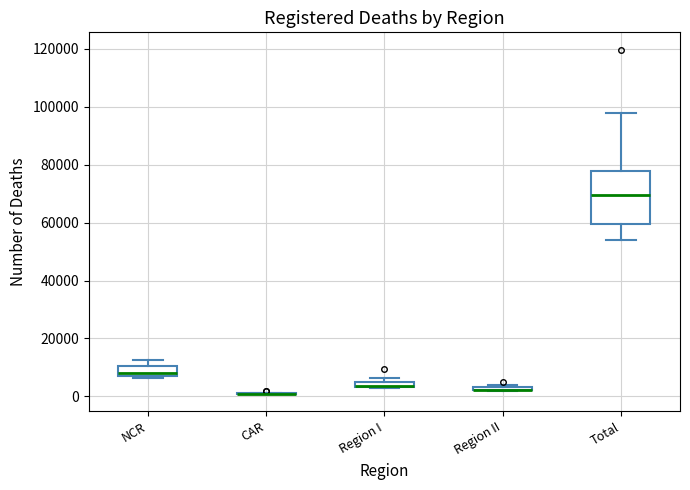

Which box is the tallest, from its lower edge to its upper edge?

Total